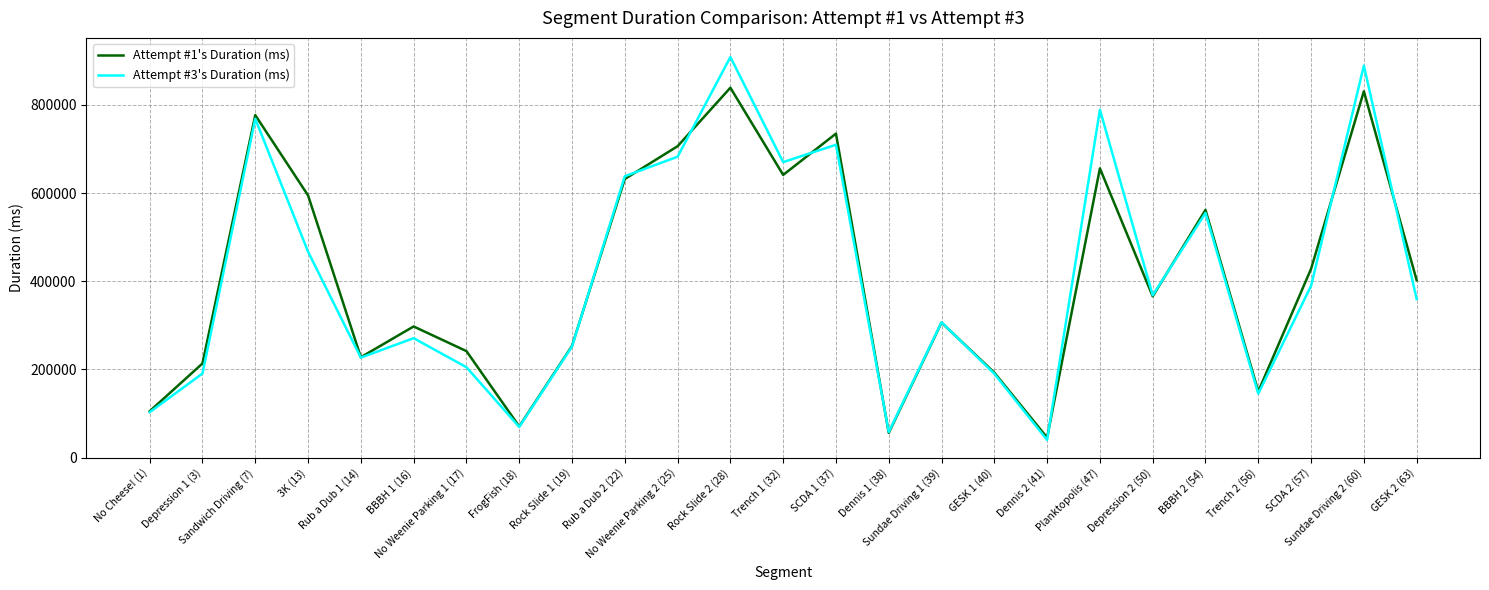

Where does the Attempt #1's Duration (ms) series first go above 365854?

Sandwich Driving (7)